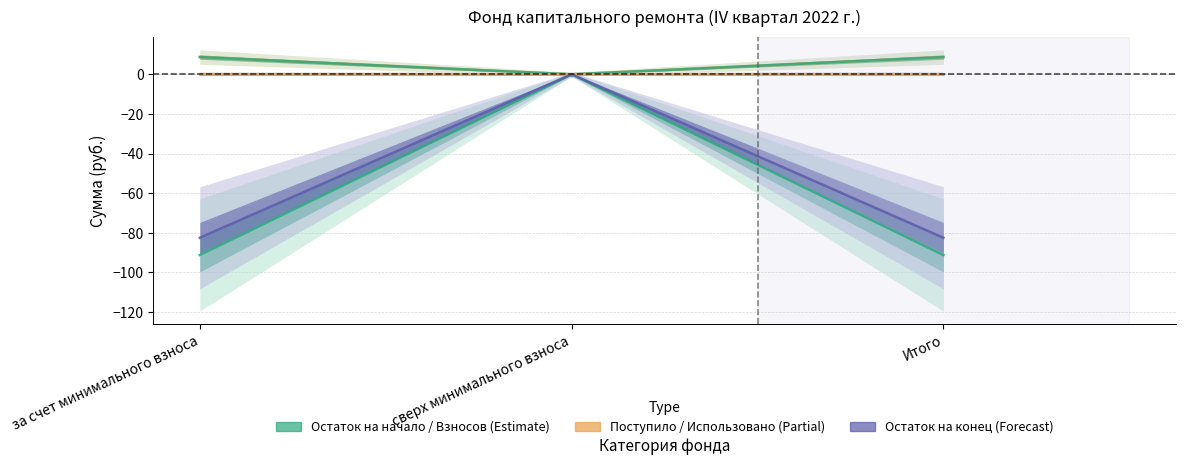

How many values in the Остаток на конец series are below -82?

2